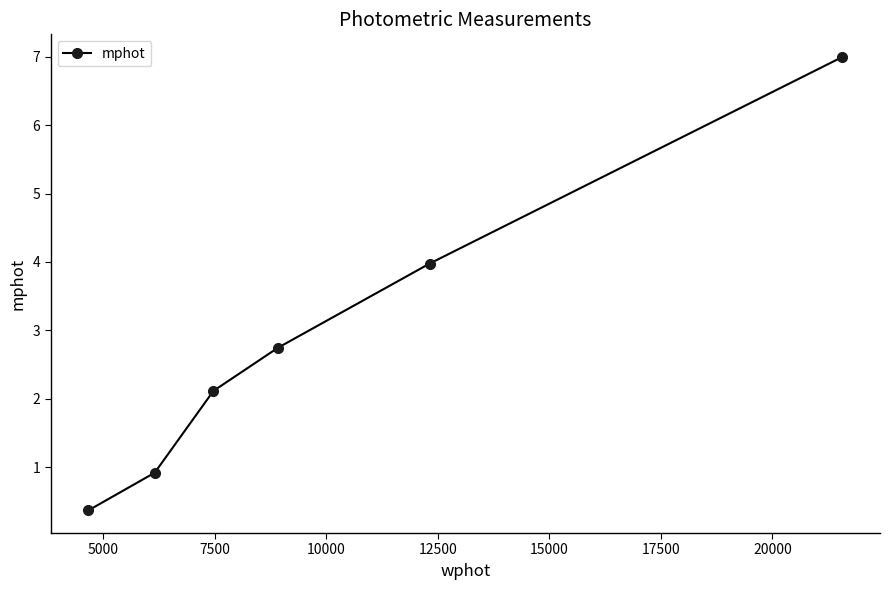

What is the difference between the maximum and minimum values?

6.6